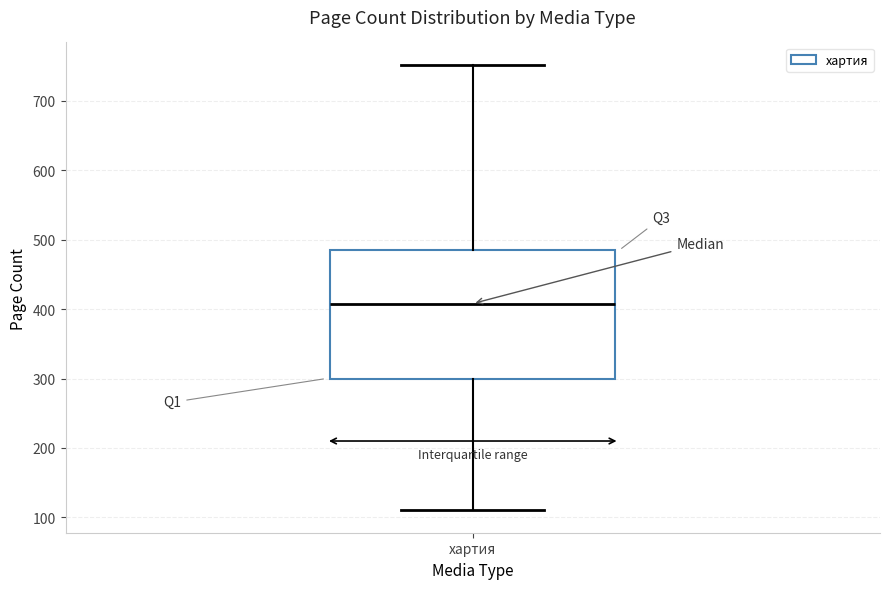

Read this box plot against the y-axis: the position of the median line, the range covered by the box, and the ends of both whiskers. The values are not printed on the chart, so give them approximately, as read against the axis.

median 410, box 300 to 490, whiskers 110 to 750